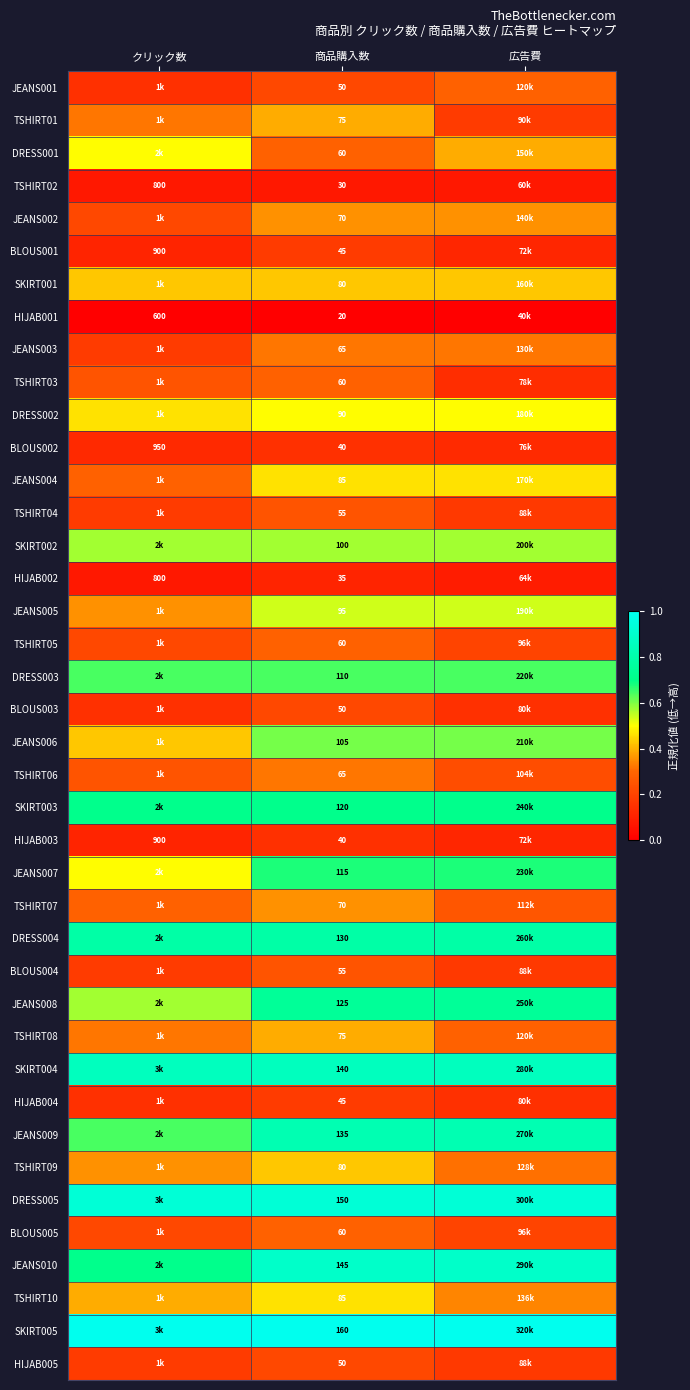

At which label is JEANS007 closest to 0?

クリック数